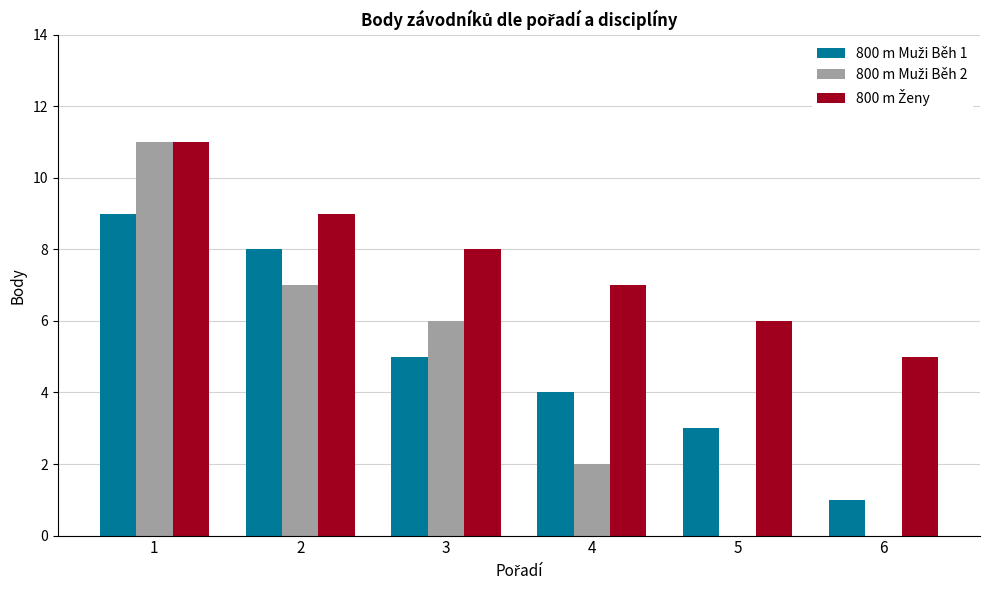

What is the greatest value displayed?

11